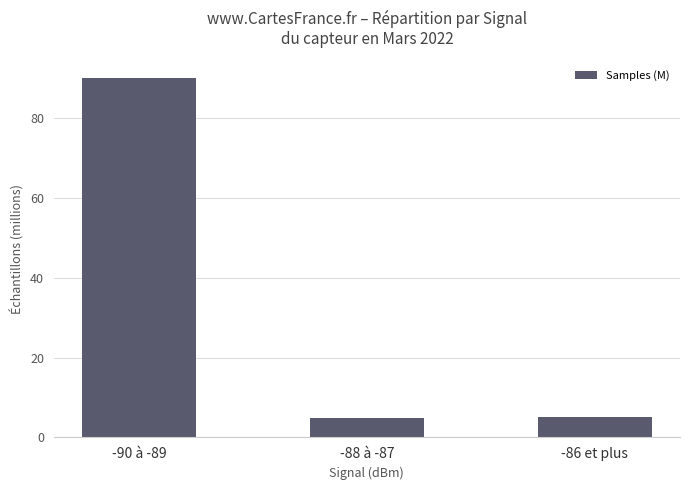

What is the minimum value shown in the chart?

5.0